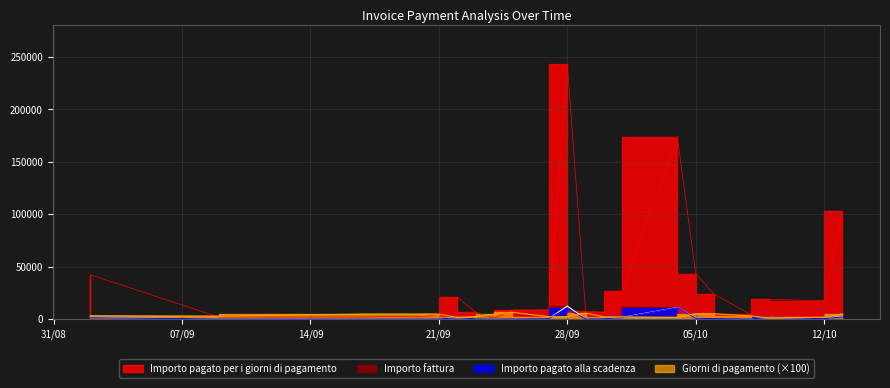

Is it true that Importo fattura equals 220.6 at 30/09/2021?

False